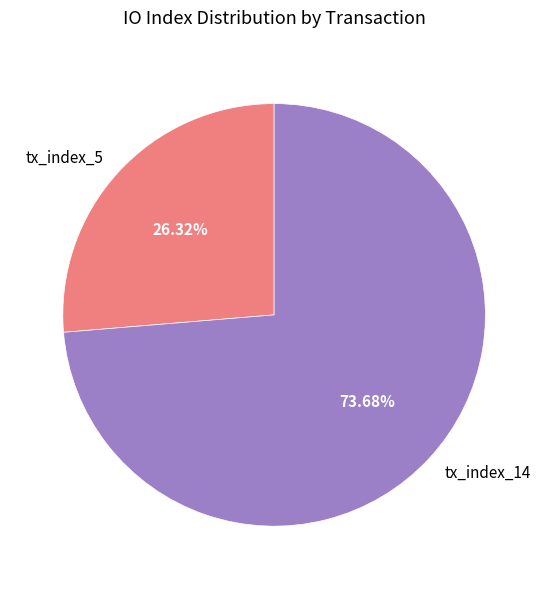

Rank the categories by value from lowest to highest.

tx_index_5, tx_index_14